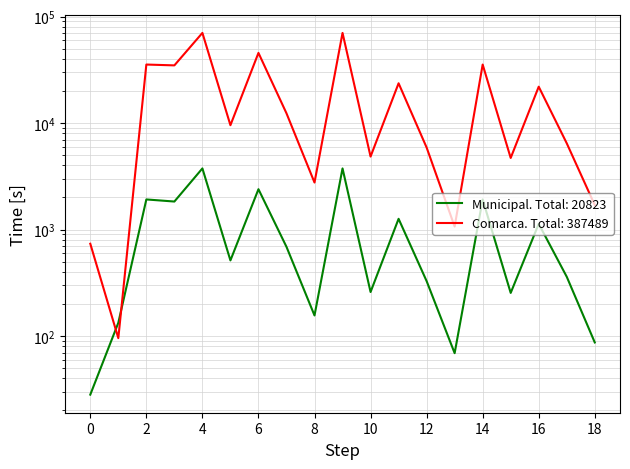

True or false: Municipal (valormun) and Comarca (valorcom) intersect in this chart.

True